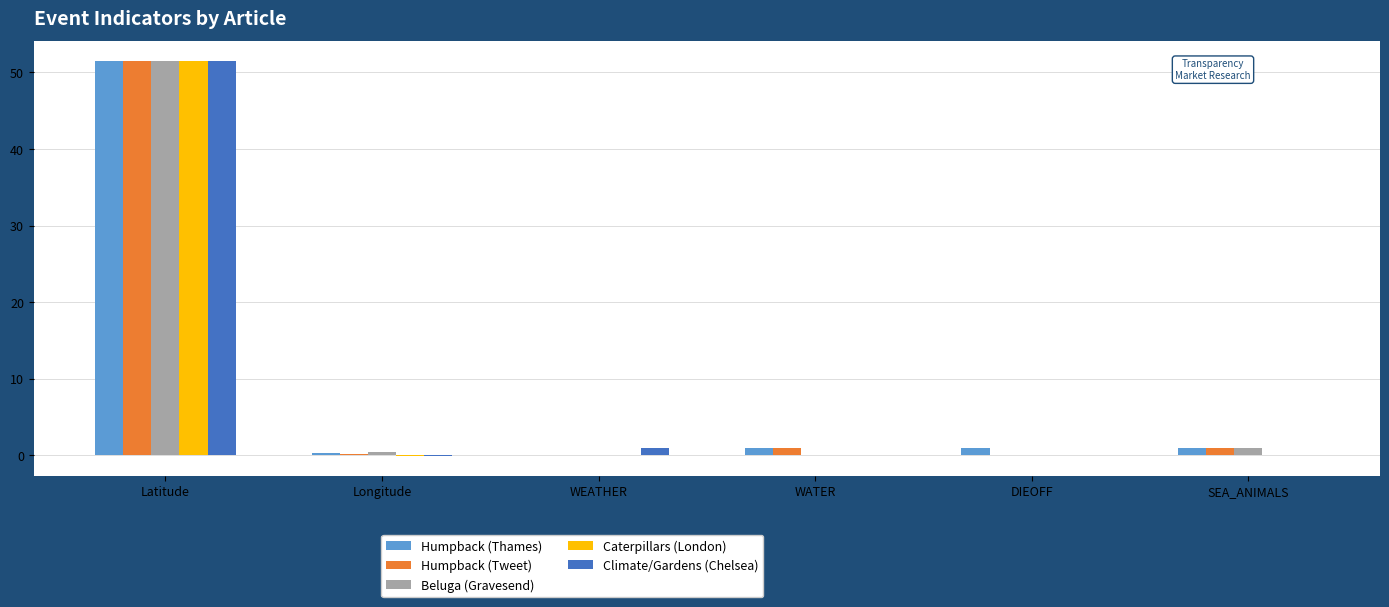

Between Latitude and WEATHER, which series saw the biggest shift?

Caterpillars (London)